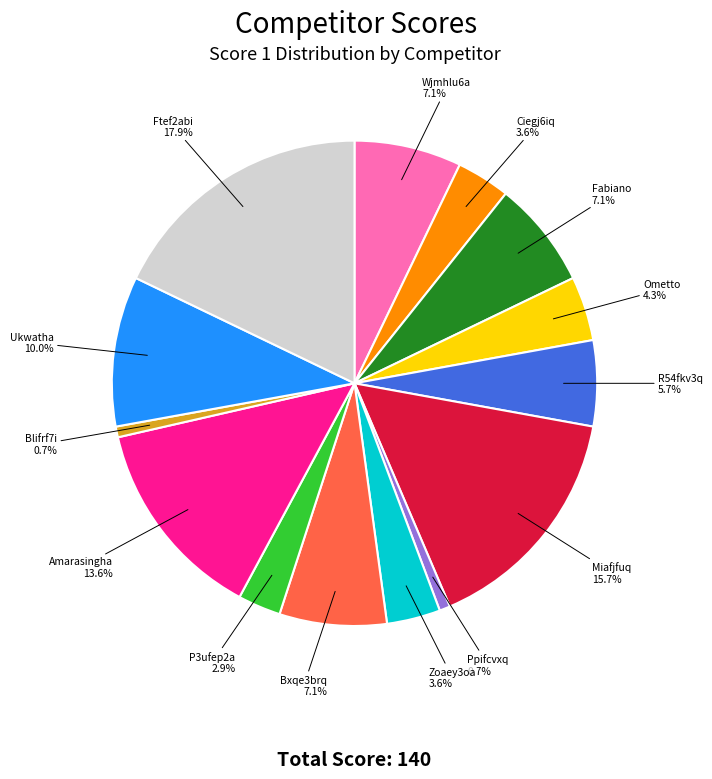

Is there a majority slice in this chart?

No